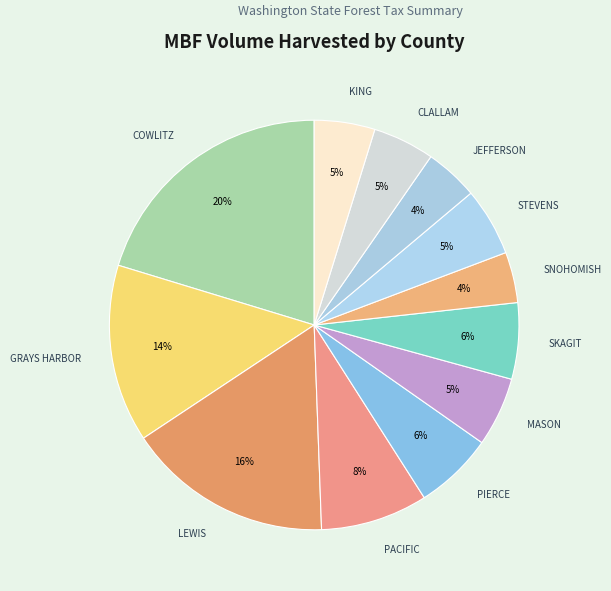

How many segments does this pie chart have?

12